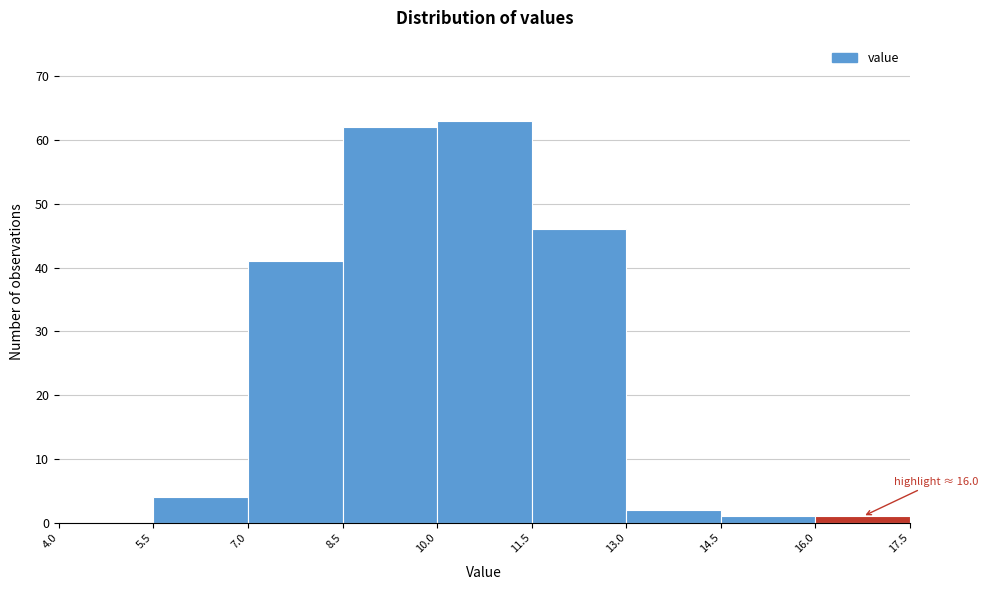

Which range on the x-axis has the tallest bar?

10.0 to 11.5